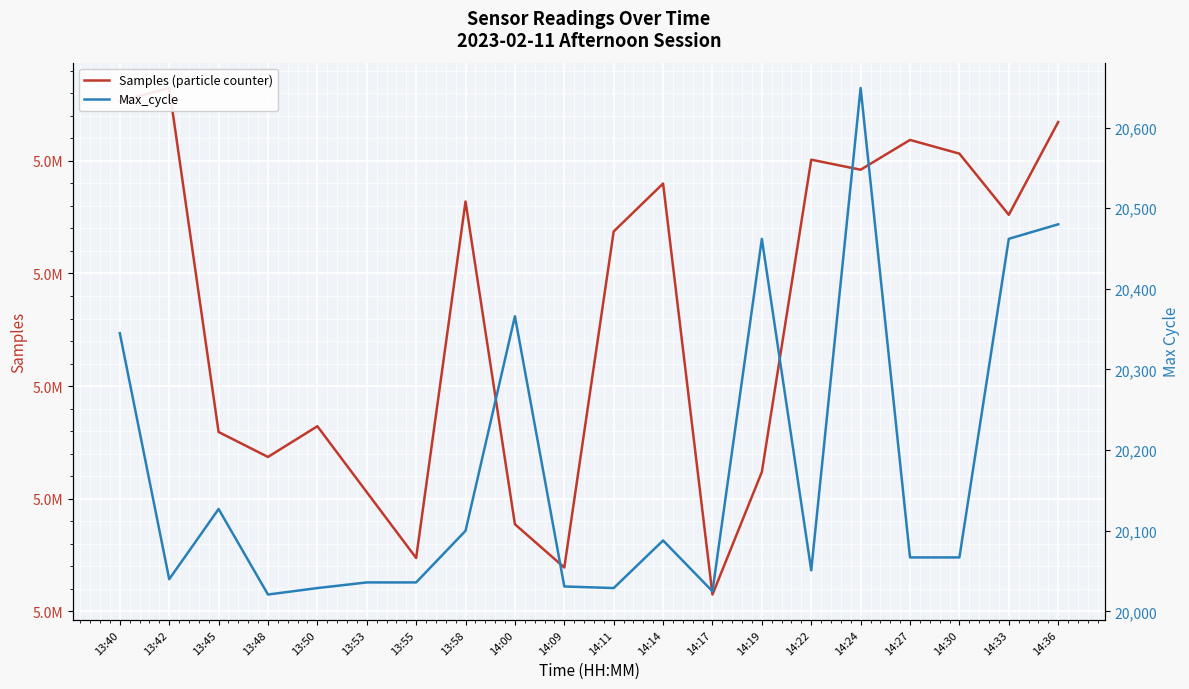

Reading left to right, list all the values displayed in this chart.

Samples (particle counter): 13:40=5067649	13:42=5068239	13:45=5052959	13:48=5051851	13:50=5053215	13:53=5050288	13:55=5047363	13:58=5063198	14:00=5048862	14:09=5046940	14:11=5061866	14:14=5063995	14:17=5045740	14:19=5051185	14:22=5065055	14:24=5064609	14:27=5065932	14:30=5065323	14:33=5062606	14:36=5066727
Max_cycle: 13:40=20345	13:42=20040	13:45=20127	13:48=20021	13:50=20029	13:53=20036	13:55=20036	13:58=20100	14:00=20366	14:09=20031	14:11=20029	14:14=20088	14:17=20025	14:19=20462	14:22=20051	14:24=20649	14:27=20067	14:30=20067	14:33=20462	14:36=20480